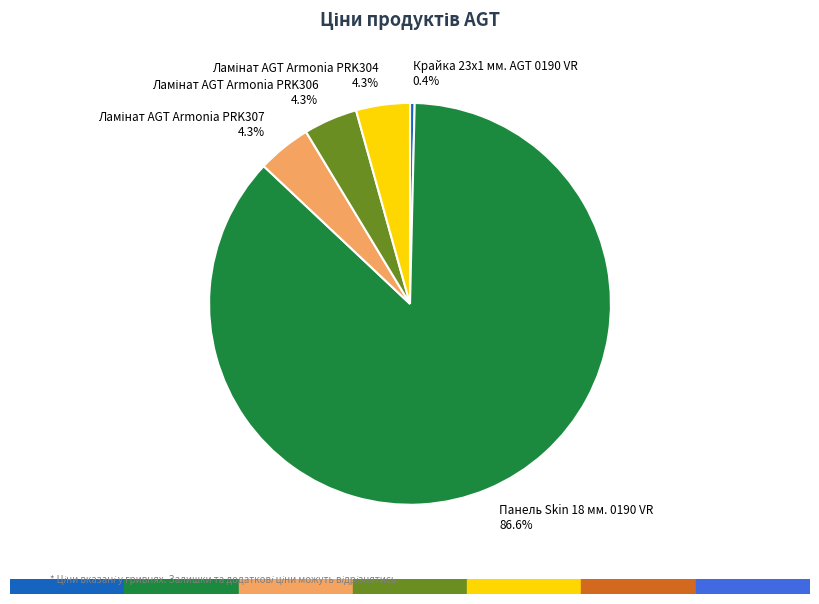

Combined, do Панель Skin 18 мм. 0190 VR and Крайка 23x1 мм. AGT 0190 VR account for over 50%?

Yes